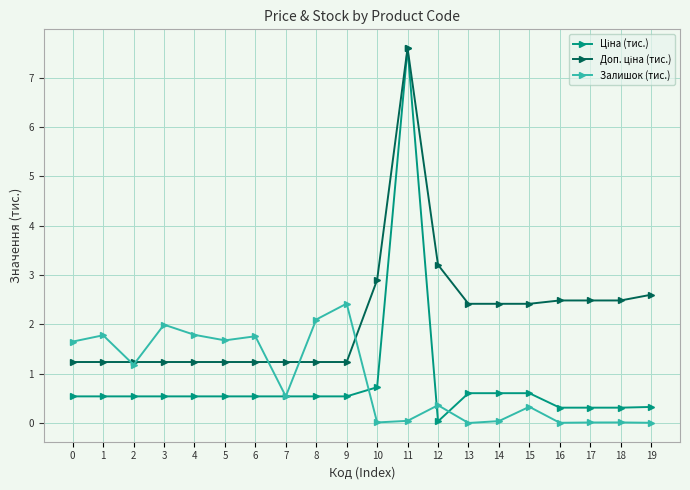

True or false: Залишок (тис.) has a value of 0.0 at 17.

True